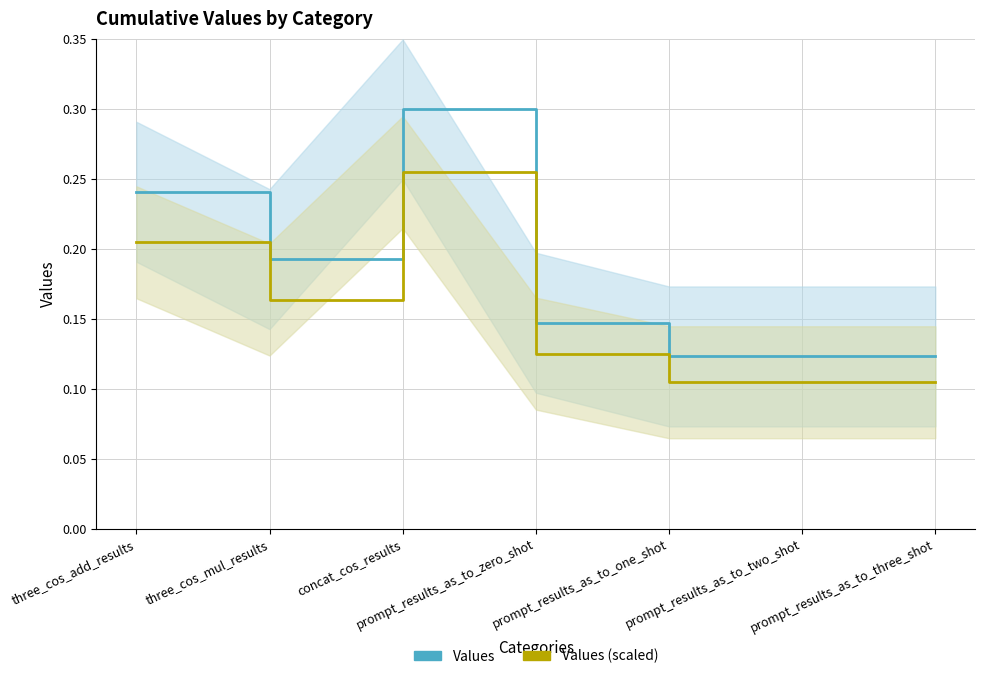

At which category is the sum across all series the highest?

concat_cos_results